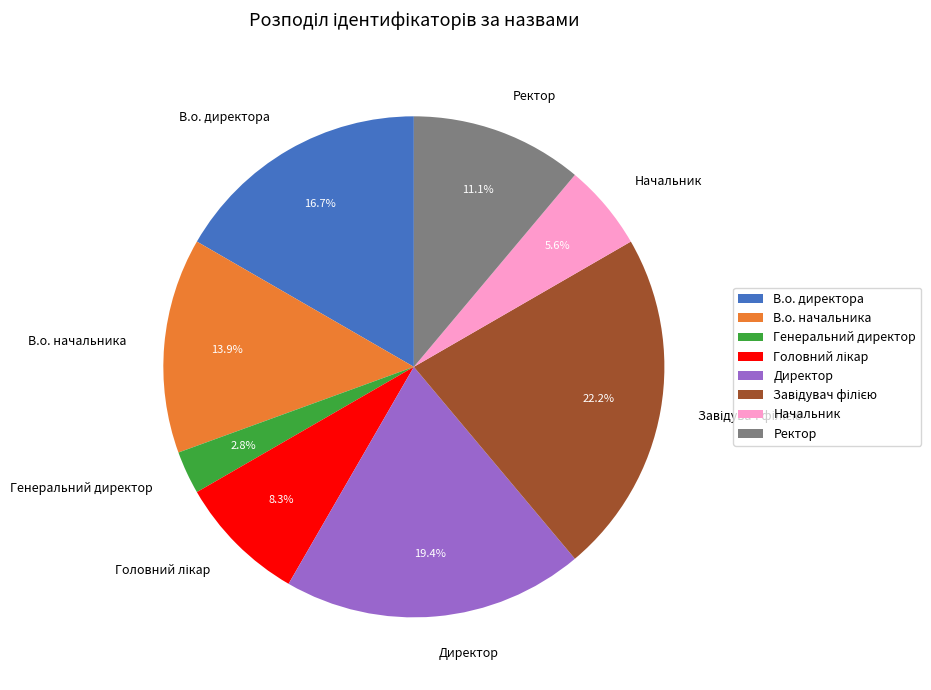

Is Начальник the majority of the pie?

No